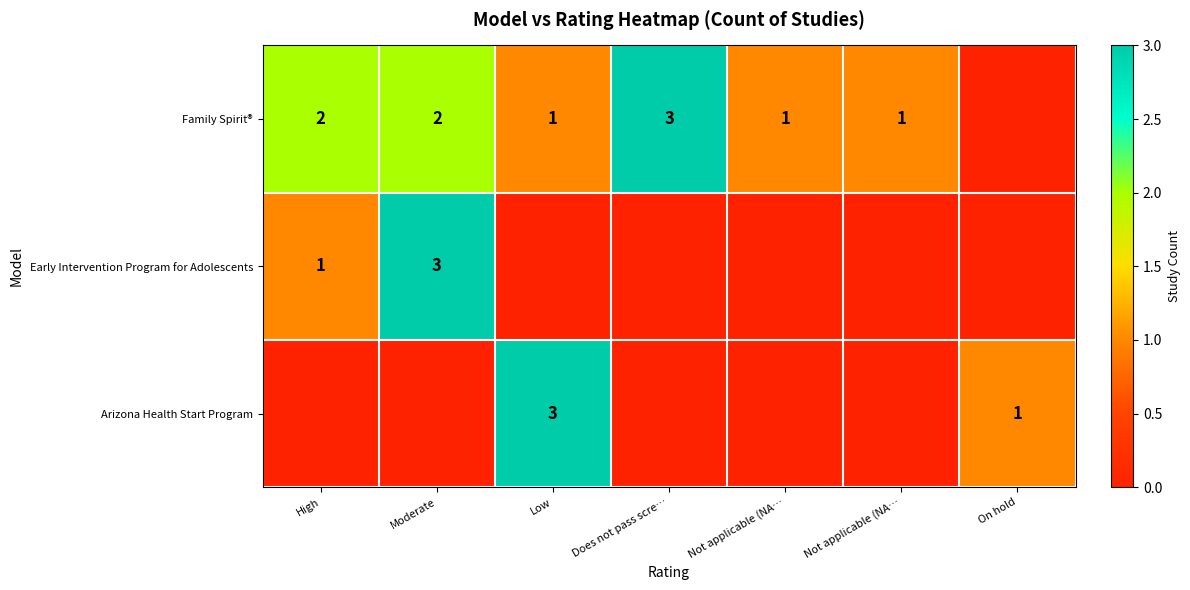

How many data points in Arizona Health Start Program are above 0?

2